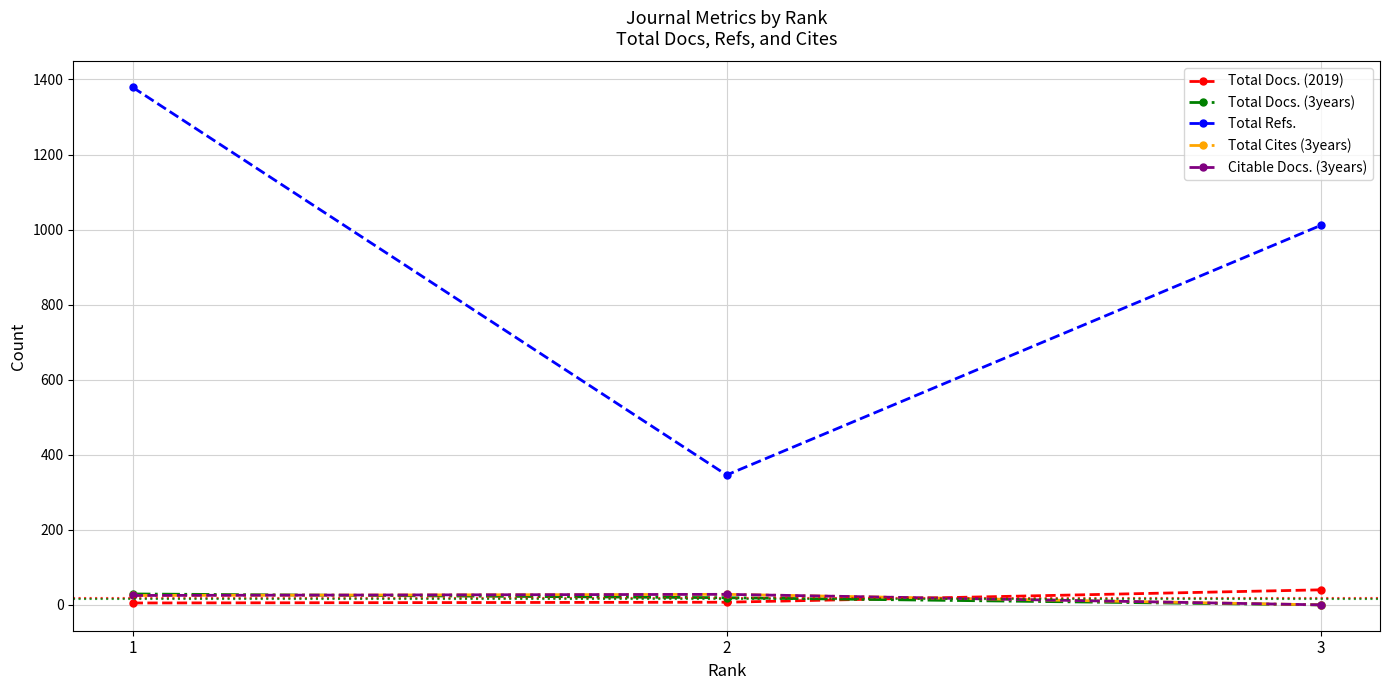

What is the sum of the Total Docs. (3years) values at 2 and 3?

19